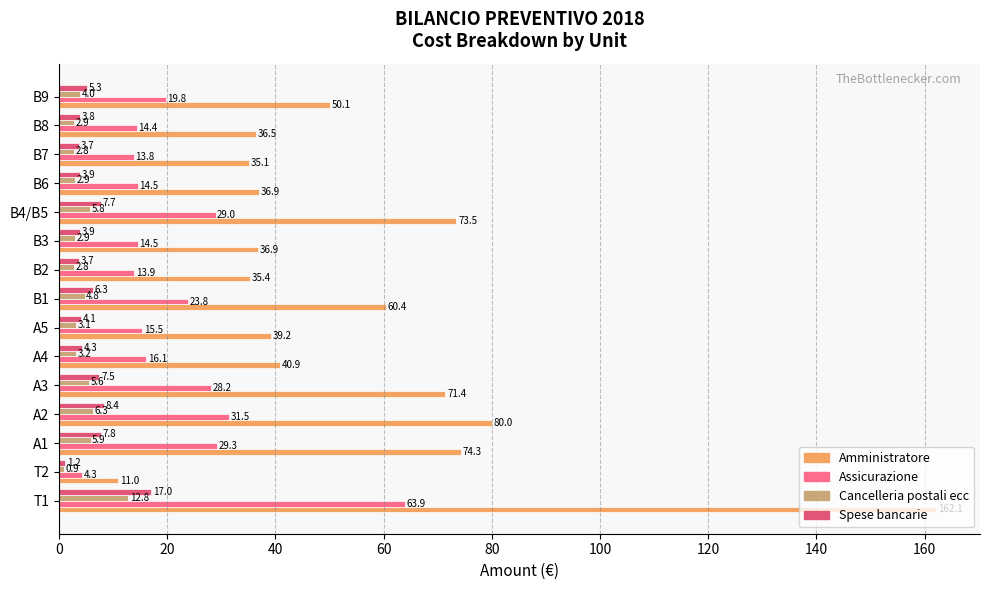

What value does the Assicurazione series have at B8?

14.4